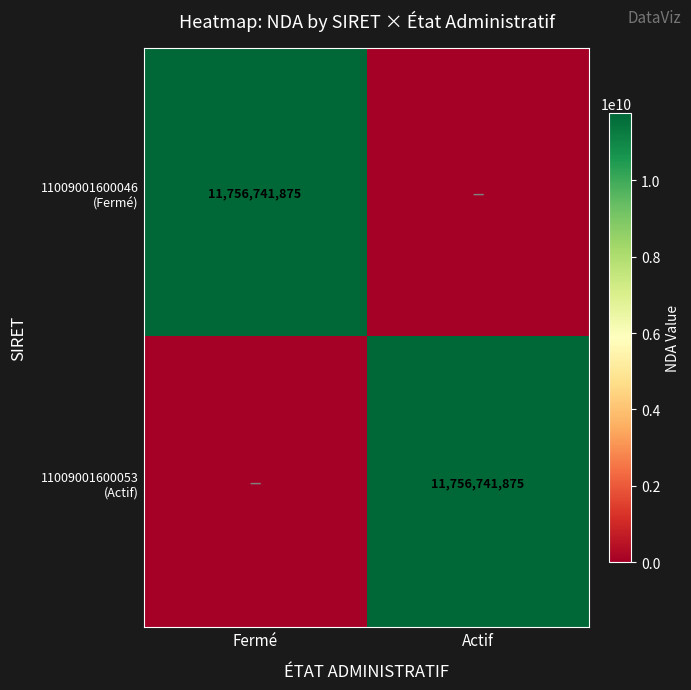

Which category has the highest value across all series?

Fermé